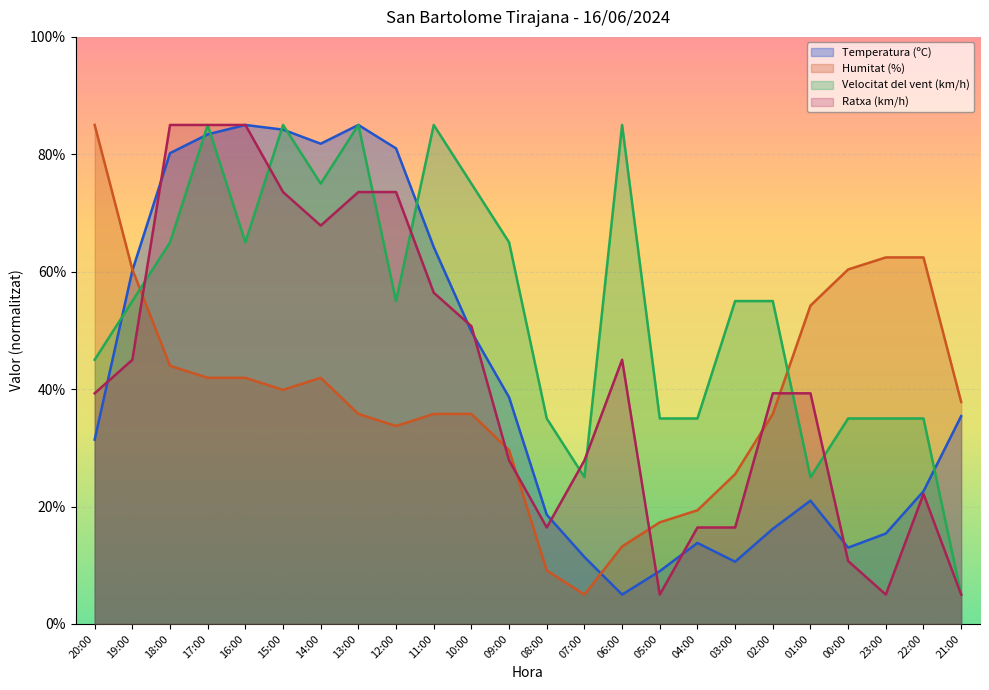

True or false: Ratxa (km/h) and Humitat (%) intersect in this chart.

True